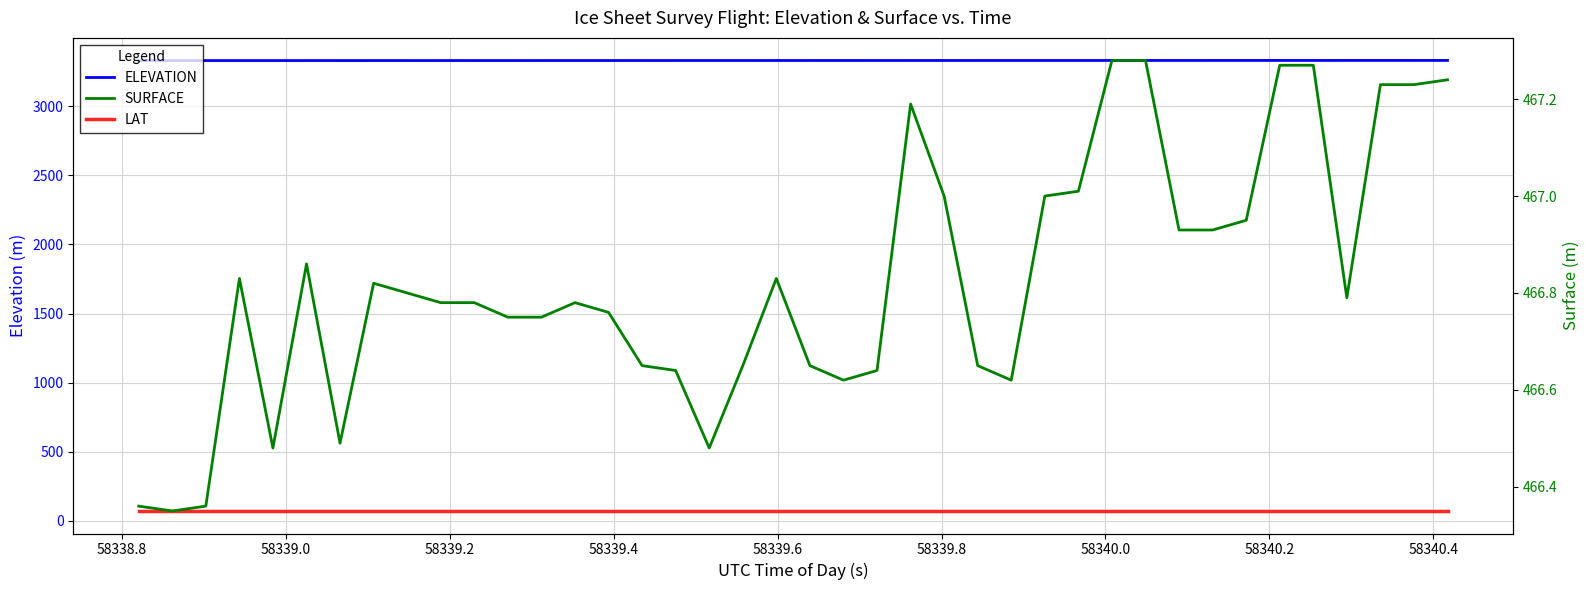

The value of LAT at 58339.8 is 71.6. True or false?

True